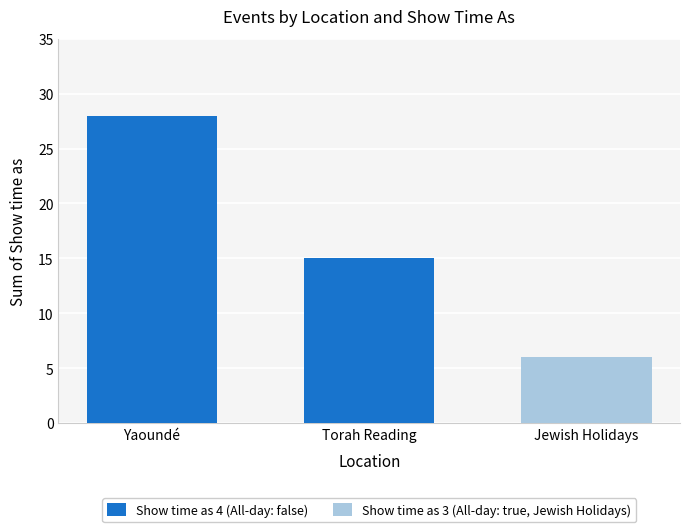

Reading left to right, transcribe all the data shown in this chart.

Show time as 4 (All-day: false): Yaoundé=28	Torah Reading=15	Jewish Holidays=0
Show time as 3 (All-day: true, Jewish Holidays): Yaoundé=0	Torah Reading=0	Jewish Holidays=6